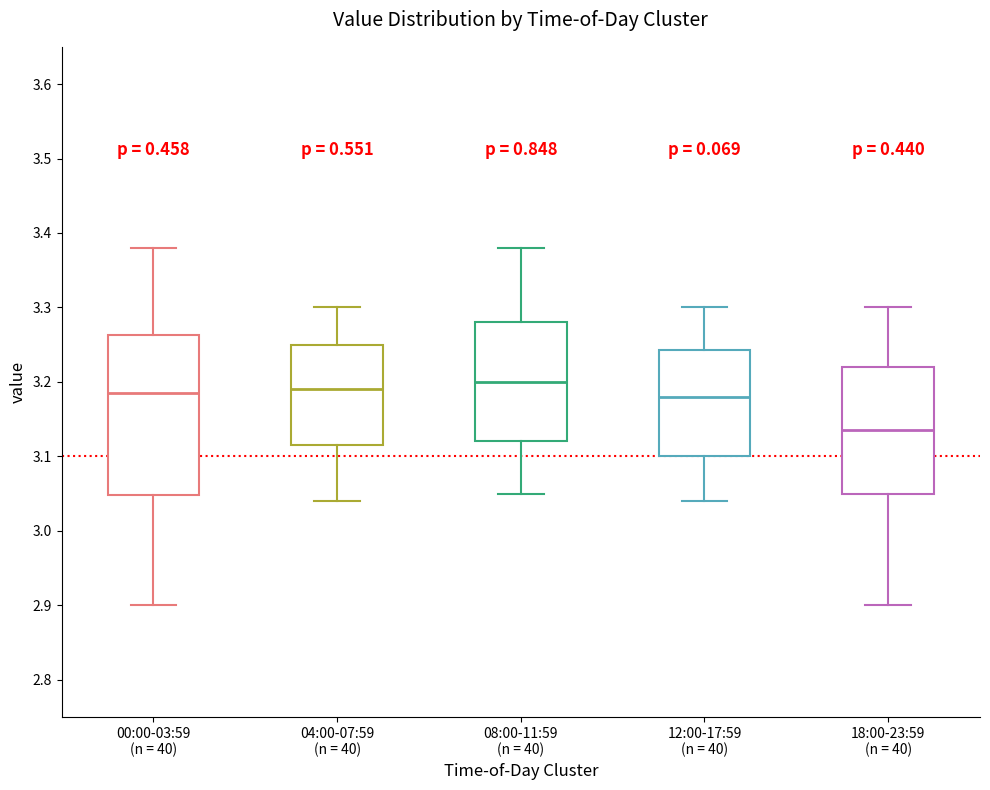

Reading left to right, transcribe this box plot: for each box, give where its median line is, the range the box spans, and where its two whiskers end, as read against the y-axis. The values are not printed on the chart, so give them approximately, as read against the axis.

00:00-03:59 (n = 40): median 3.19, box 3.05 to 3.26, whiskers 2.90 to 3.38
04:00-07:59 (n = 40): median 3.19, box 3.12 to 3.25, whiskers 3.04 to 3.30
08:00-11:59 (n = 40): median 3.20, box 3.12 to 3.28, whiskers 3.05 to 3.38
12:00-17:59 (n = 40): median 3.18, box 3.10 to 3.24, whiskers 3.04 to 3.30
18:00-23:59 (n = 40): median 3.14, box 3.05 to 3.22, whiskers 2.90 to 3.30